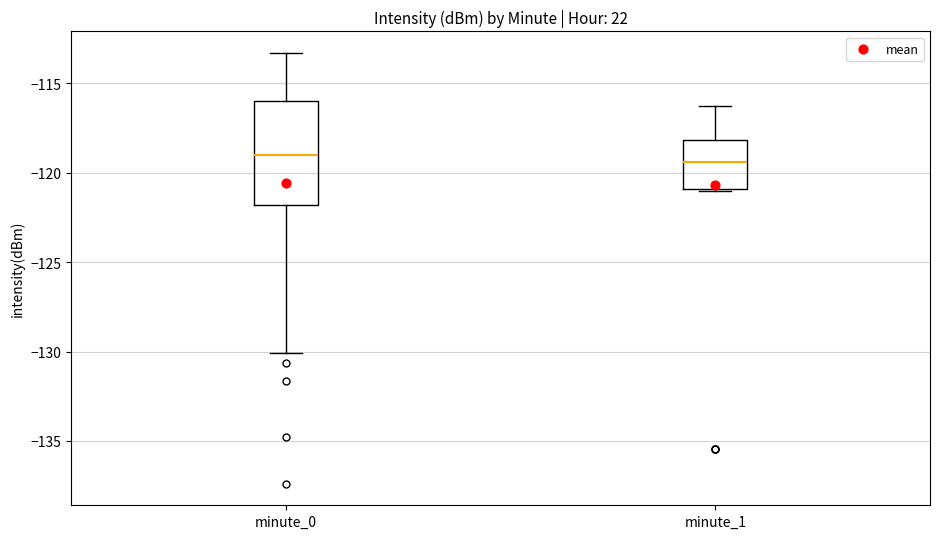

Which box is the tallest, from its lower edge to its upper edge?

minute_0